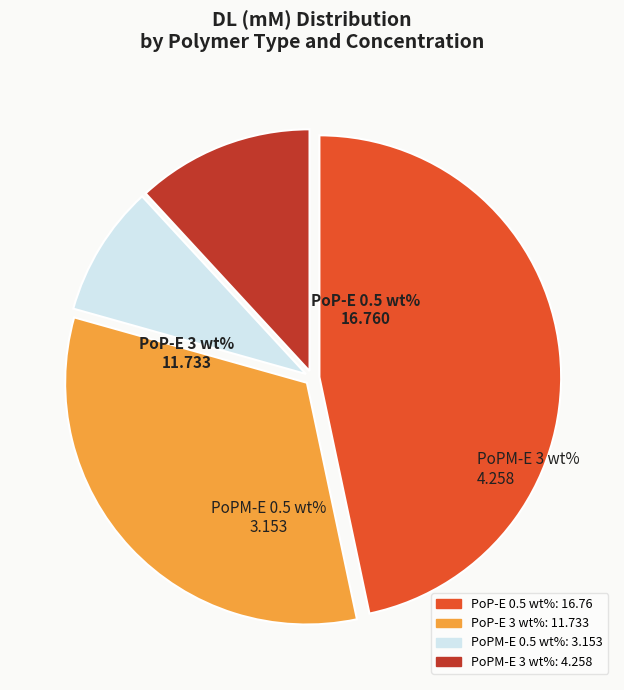

Between PoPM-E 3 wt% and PoP-E 0.5 wt%, which is larger?

PoP-E 0.5 wt%